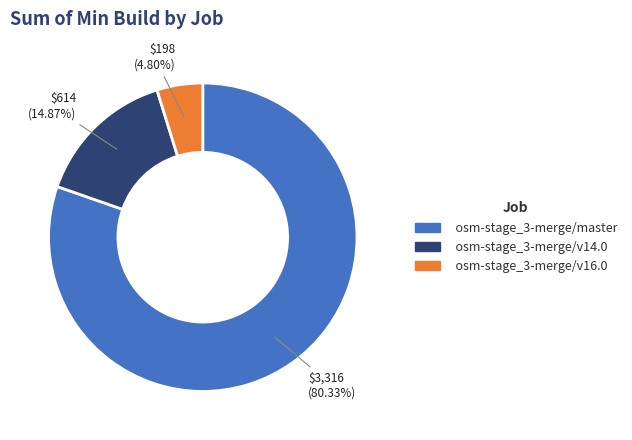

Count the number of slices in the pie.

3